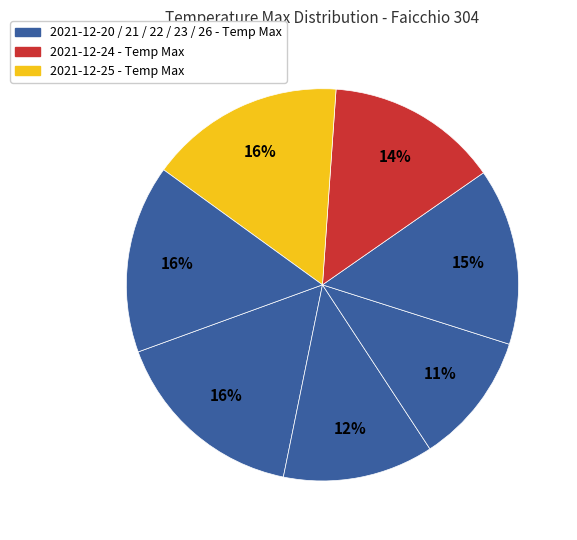

How many segments does this pie chart have?

7